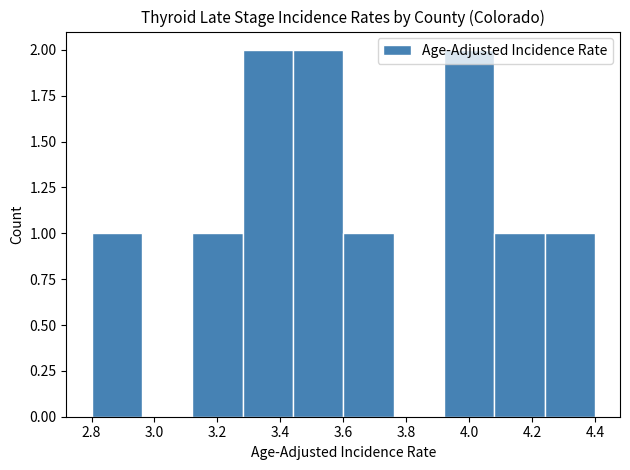

Reading left to right, list every bar in this chart as the range it spans on the x-axis followed by its height. The values are not printed on the chart, so give them approximately, as read against the axis.

2.80 to 2.96: 1
2.96 to 3.12: 0
3.12 to 3.28: 1
3.28 to 3.44: 2
3.44 to 3.60: 2
3.60 to 3.76: 1
3.76 to 3.92: 0
3.92 to 4.08: 2
4.08 to 4.24: 1
4.24 to 4.40: 1